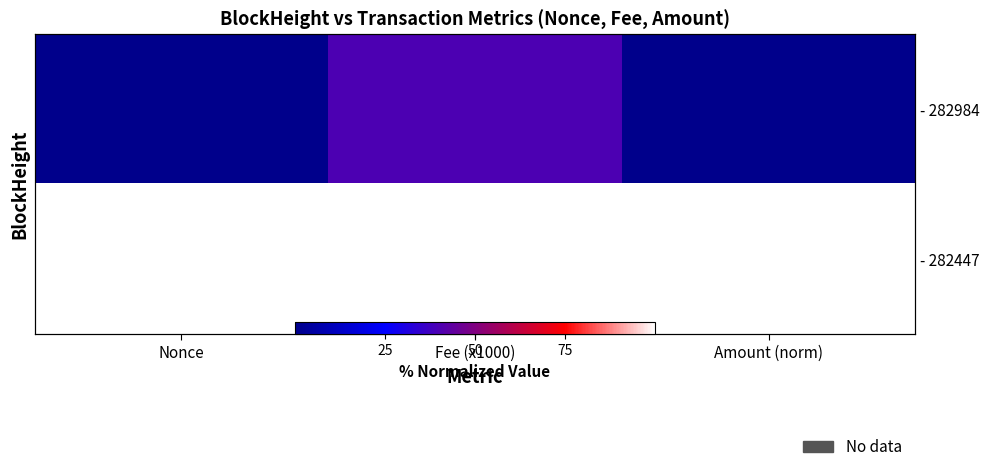

Which category has the highest value across all series?

Nonce